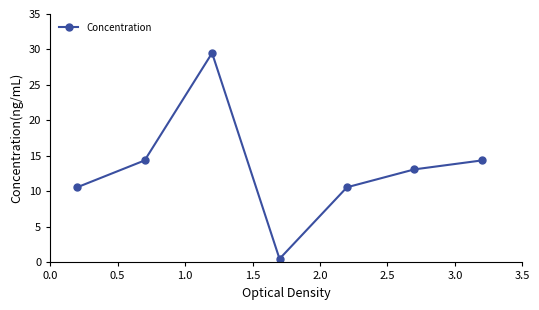

Reading right to left, extract all data points from this chart.

14.4	13.1	10.6	0.5	29.5	14.4	10.6